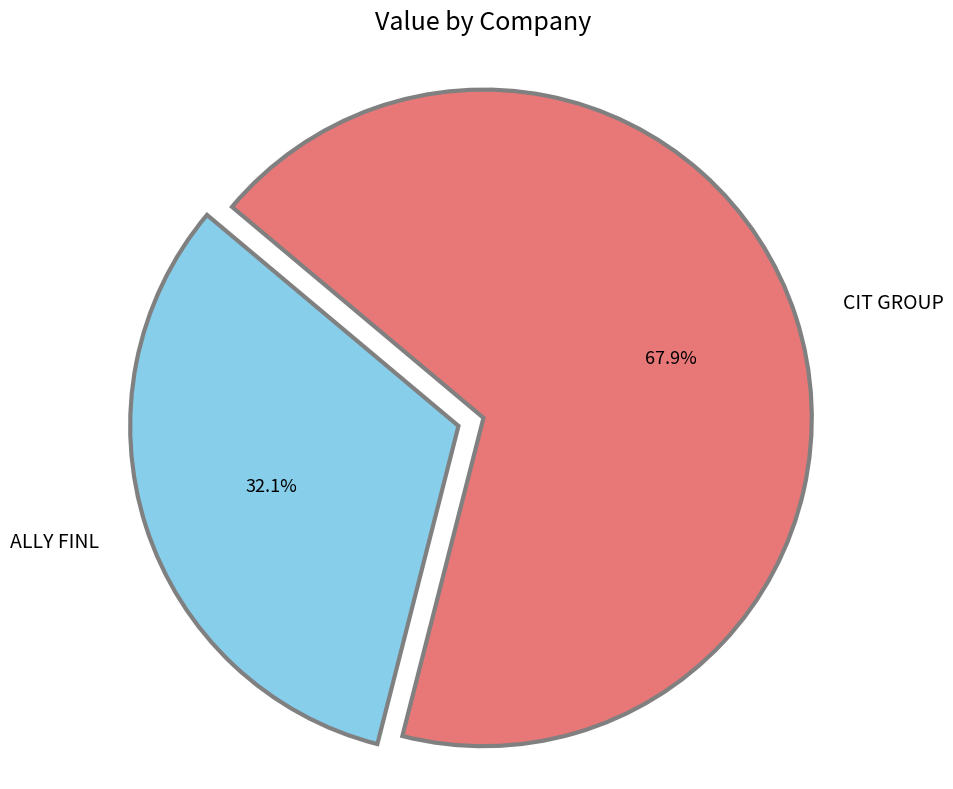

How many slices are in this pie chart?

2